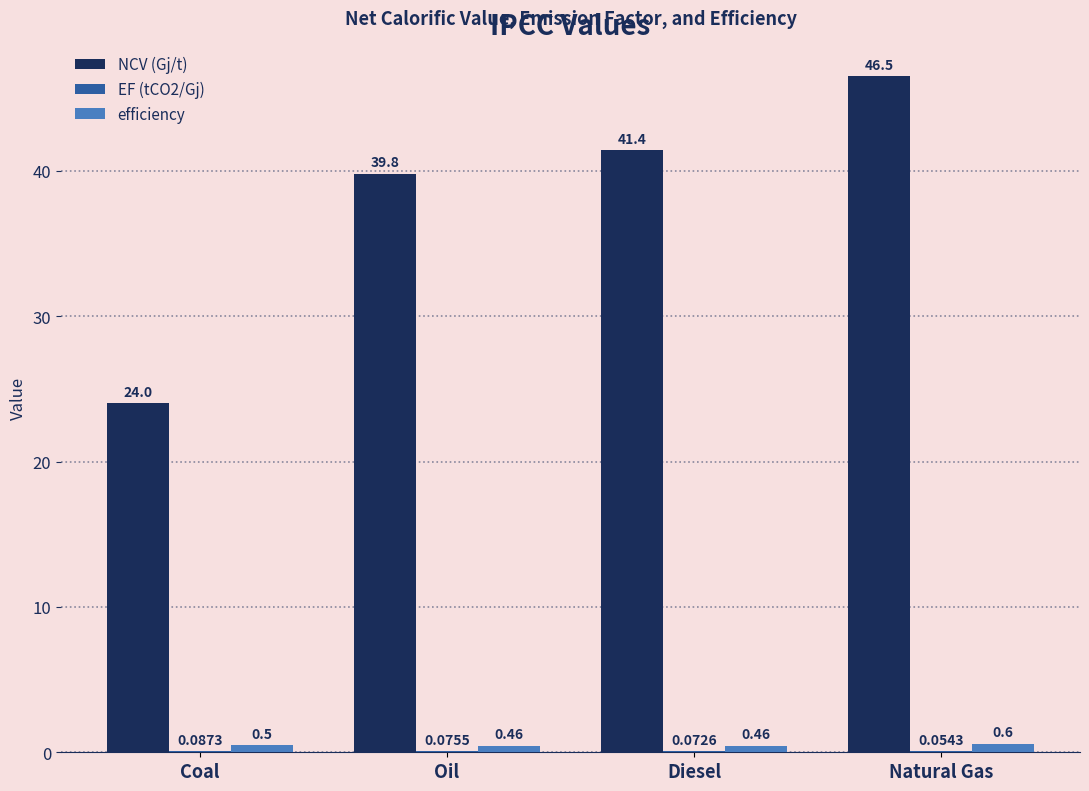

How many values in the NCV (Gj/t) series exceed 41?

2